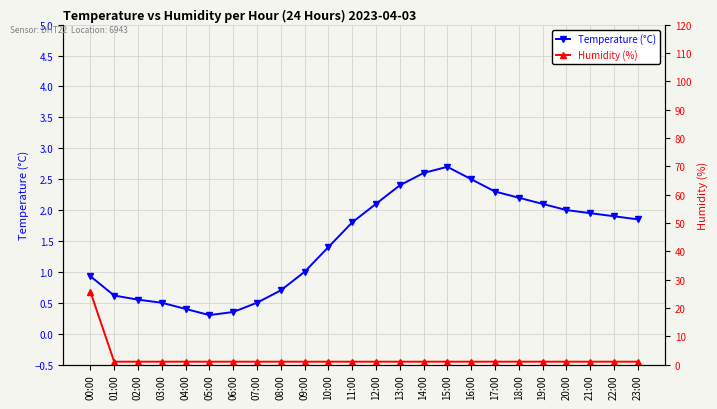

Does the chart have visible grid lines?

Yes